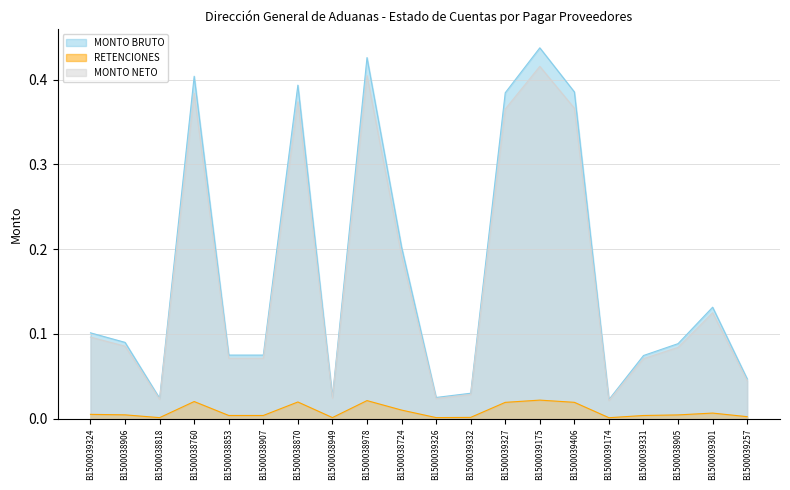

Read the MONTO NETO value at B1500038905.

0.1